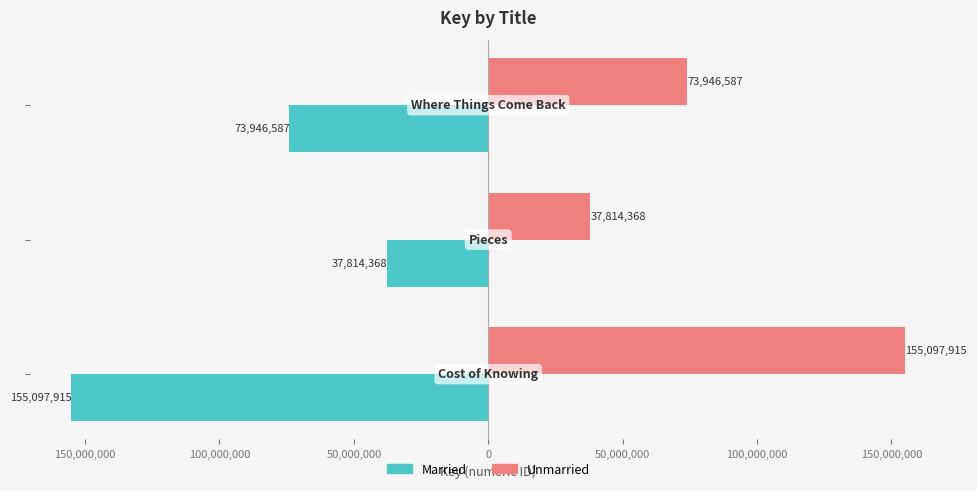

Count the Unmarried values in the range 37814368 to 155097915.

3